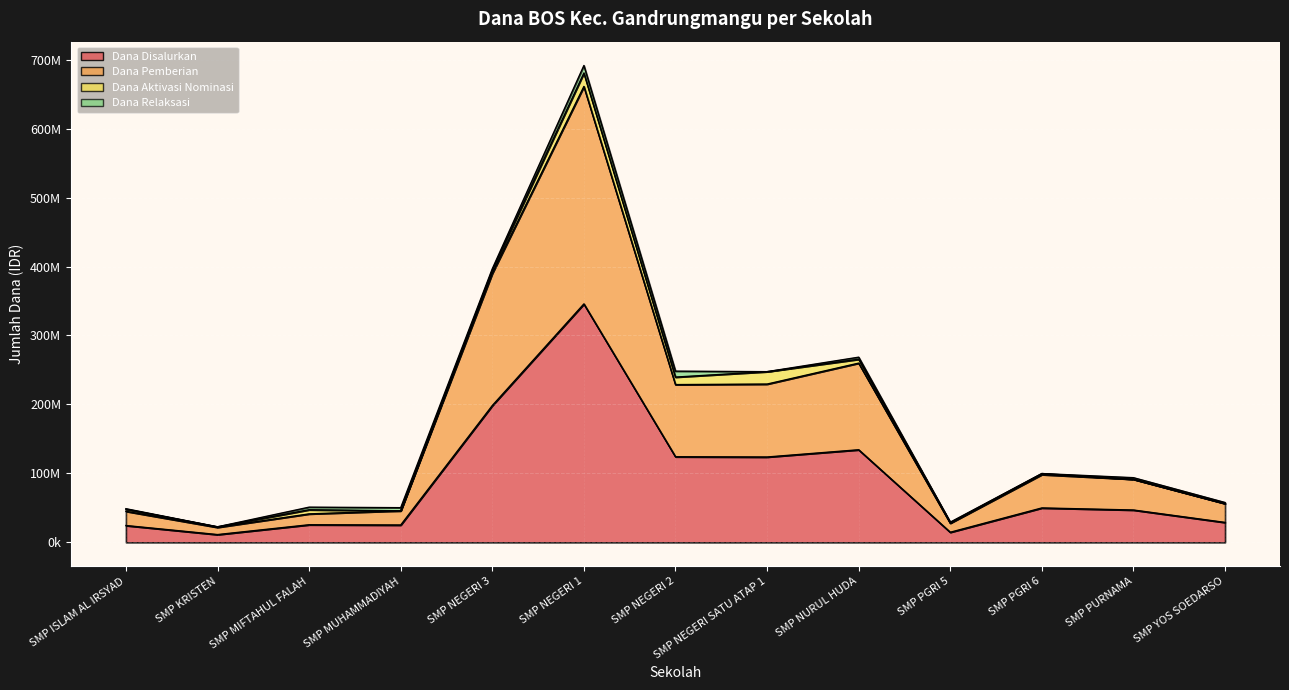

At which category does the chart reach its peak across all series?

SMP NEGERI 1